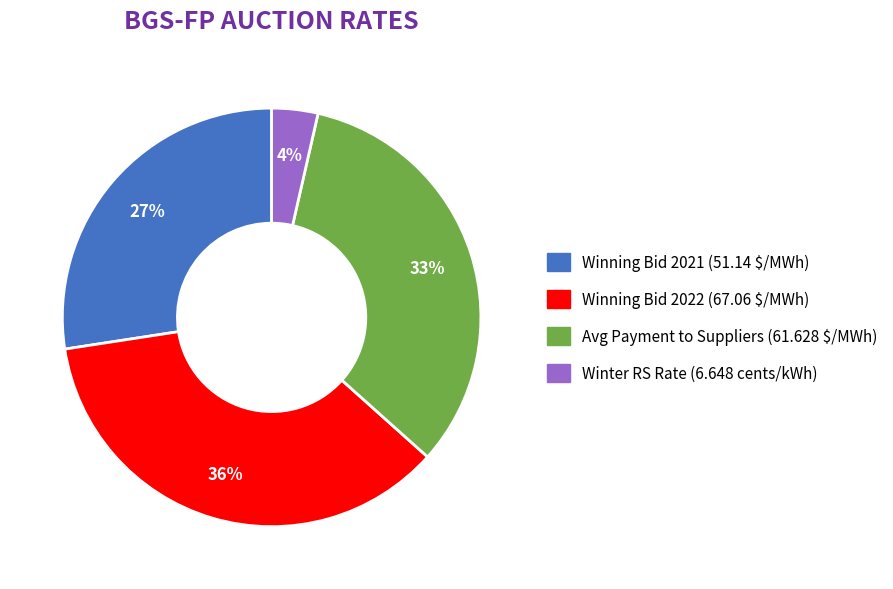

Does Avg Payment to Suppliers (61.628 $/MWh) account for over 50% of the chart?

No